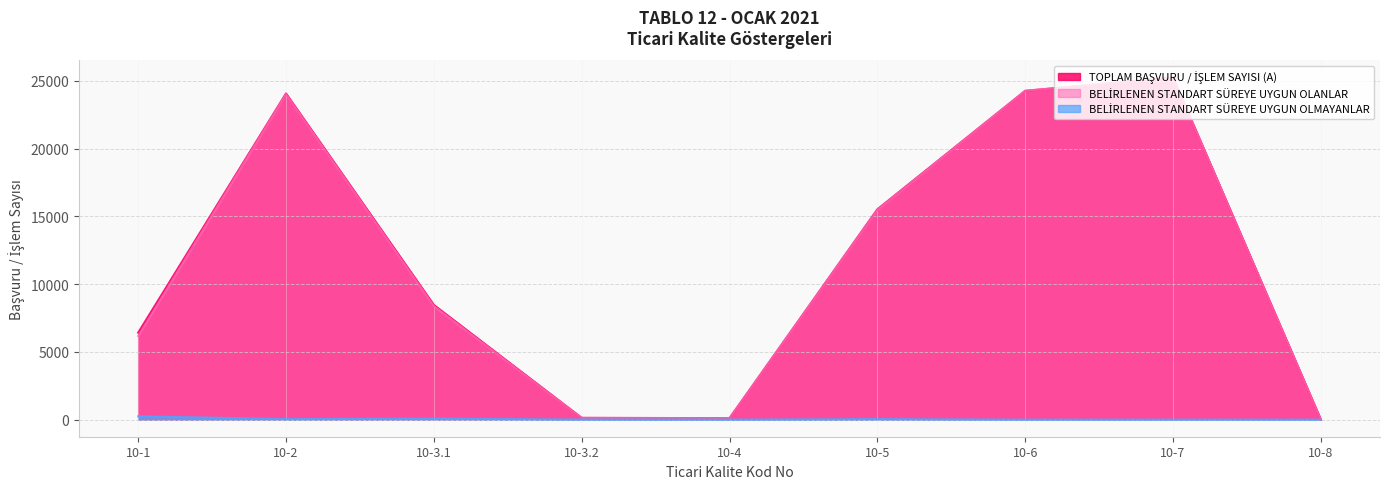

What is the label of the 6th point from the right?

10-3.2